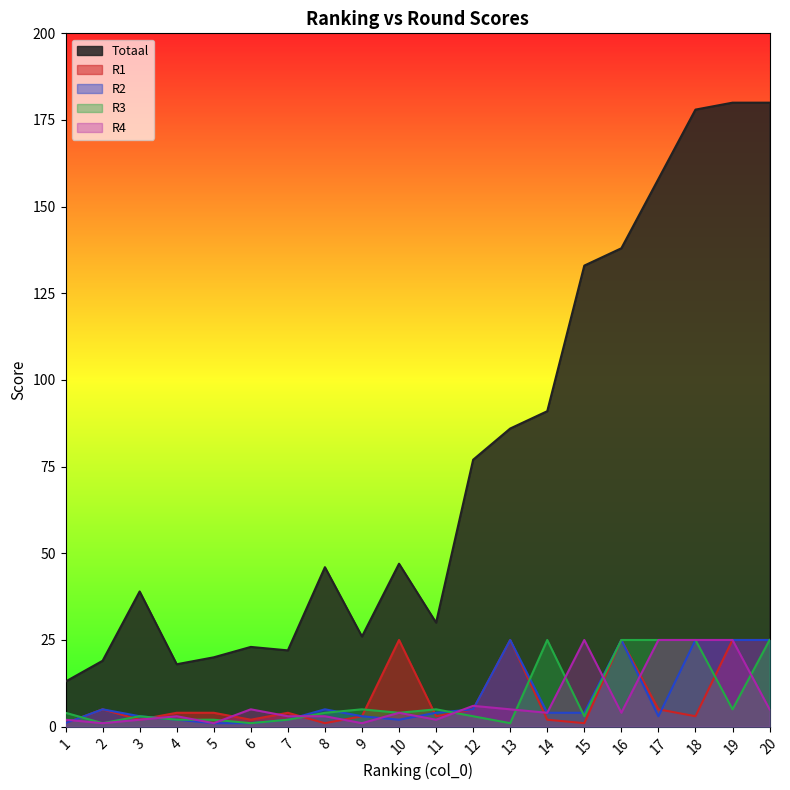

Reading right to left, what are all the values shown in this chart?

Totaal: 20=180	19=180	18=178	17=158	16=138	15=133	14=91	13=86	12=77	11=30	10=47	9=26	8=46	7=22	6=23	5=20	4=18	3=39	2=19	1=13
R1: 20=25	19=25	18=3	17=5	16=25	15=1	14=2	13=25	12=5	11=3	10=25	9=3	8=1	7=4	6=2	5=4	4=4	3=2	2=5	1=1
R2: 20=25	19=25	18=25	17=3	16=25	15=4	14=4	13=25	12=5	11=4	10=2	9=3	8=5	7=2	6=1	5=1	4=2	3=3	2=5	1=1
R3: 20=25	19=5	18=25	17=25	16=25	15=3	14=25	13=1	12=3	11=5	10=4	9=5	8=4	7=2	6=1	5=2	4=2	3=3	2=1	1=4
R4: 20=5	19=25	18=25	17=25	16=4	15=25	14=4	13=5	12=6	11=2	10=4	9=1	8=3	7=3	6=5	5=1	4=3	3=2	2=1	1=2